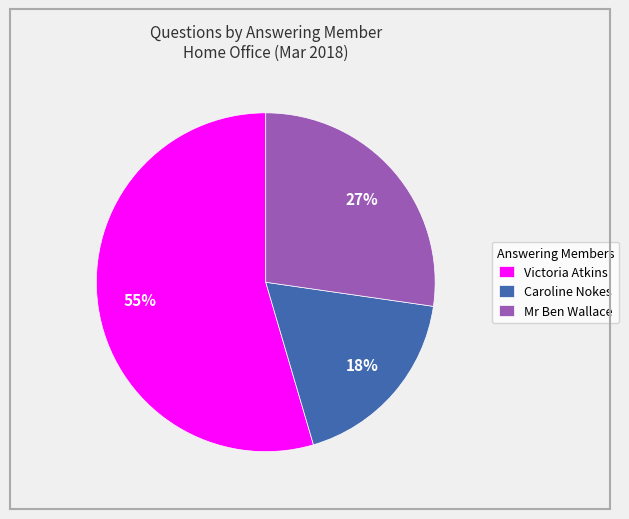

Between Mr Ben Wallace and Victoria Atkins, which is larger?

Victoria Atkins